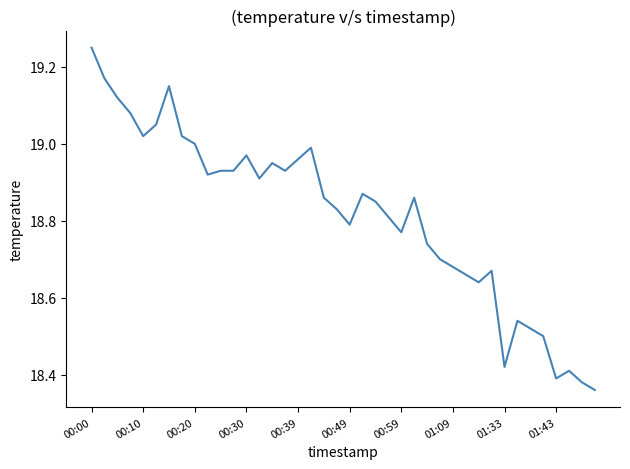

True or false: there are more than 1 points higher than both neighbors.

True